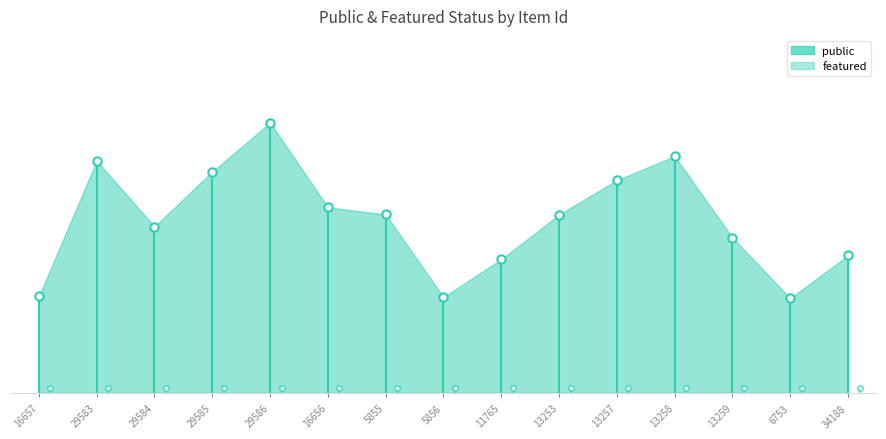

How many lines are shown in the chart?

2